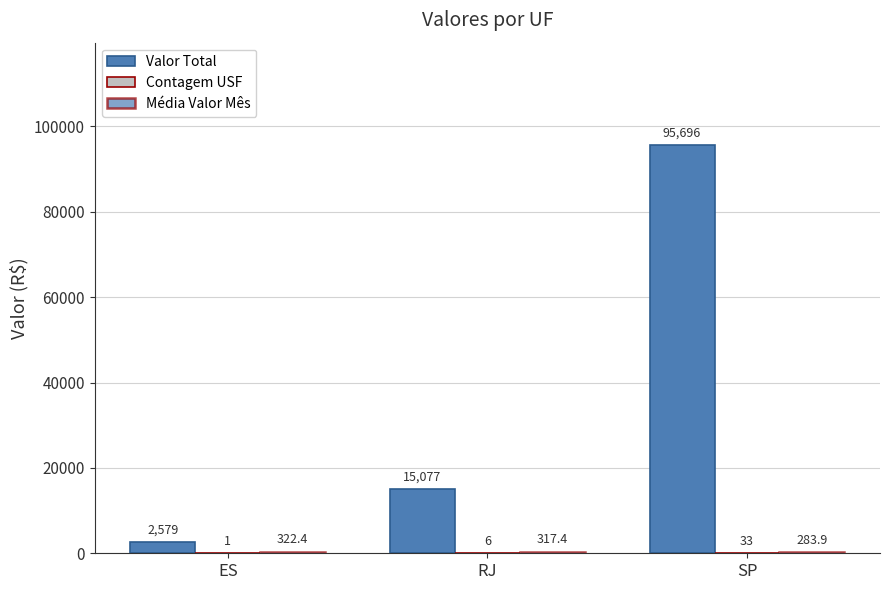

True or false: Média Valor Mês has a value of 317.4 at RJ.

True